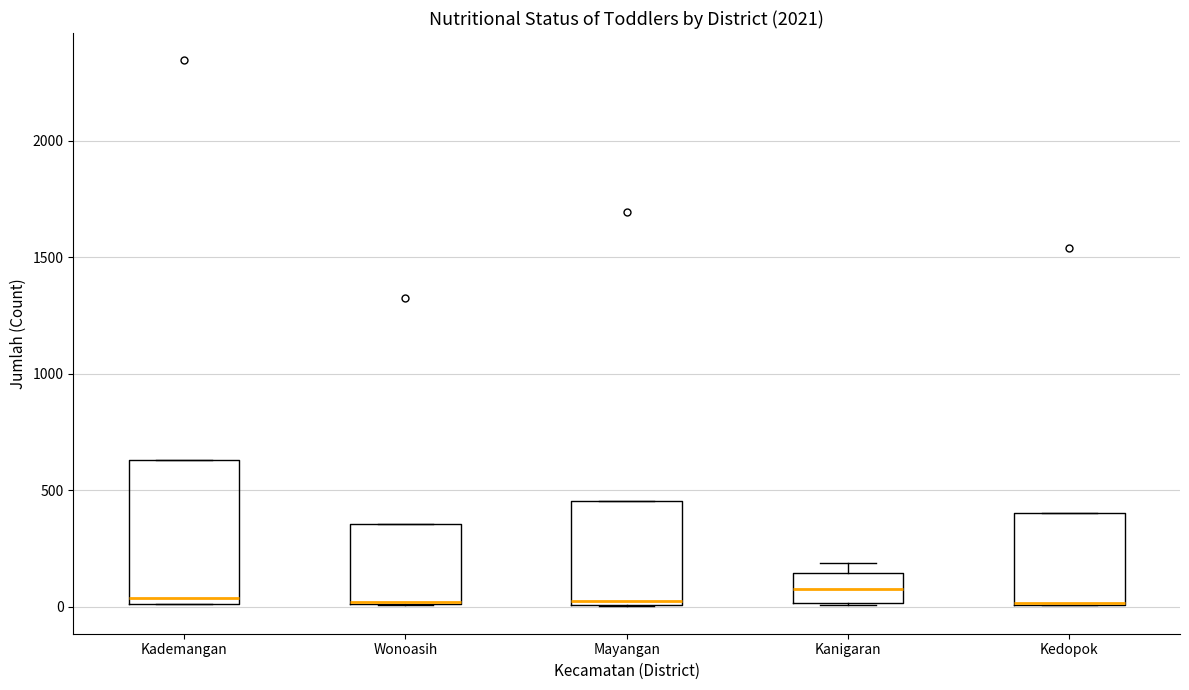

Reading left to right, transcribe this box plot: for each box, give where its median line is, the range the box spans, and where its two whiskers end, as read against the y-axis. The values are not printed on the chart, so give them approximately, as read against the axis.

Kademangan: median 50, box 0 to 650, whiskers 0 to 650
Wonoasih: median 0 (drawn on the box's lower edge), box 0 to 350, whiskers 0 to 350
Mayangan: median 50, box 0 to 450, whiskers 0 to 450
Kanigaran: median 100, box 0 to 150, whiskers 0 to 200
Kedopok: median 0 (drawn on the box's lower edge), box 0 to 400, whiskers 0 to 400